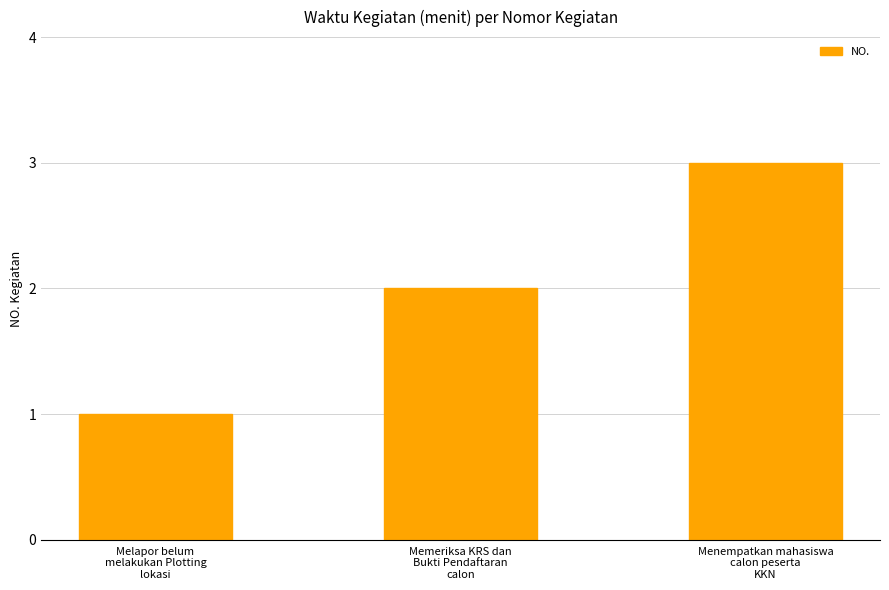

What is the change in value from Melapor belum
melakukan Plotting
lokasi to Menempatkan mahasiswa
calon peserta
KKN?

+2